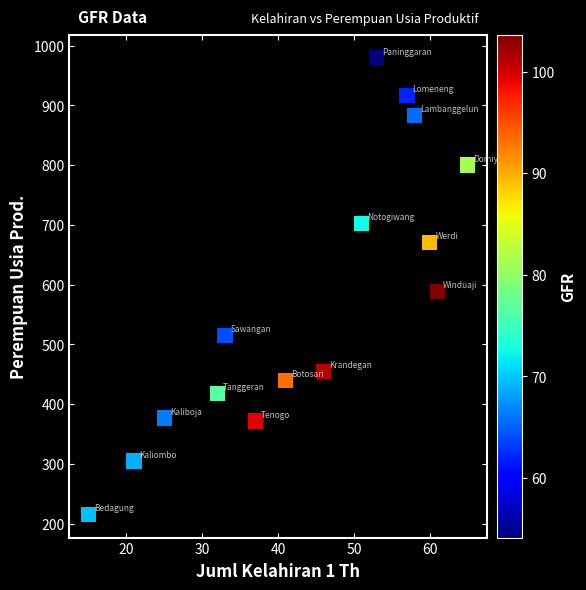

What is the range of X values (max minus min)?

50